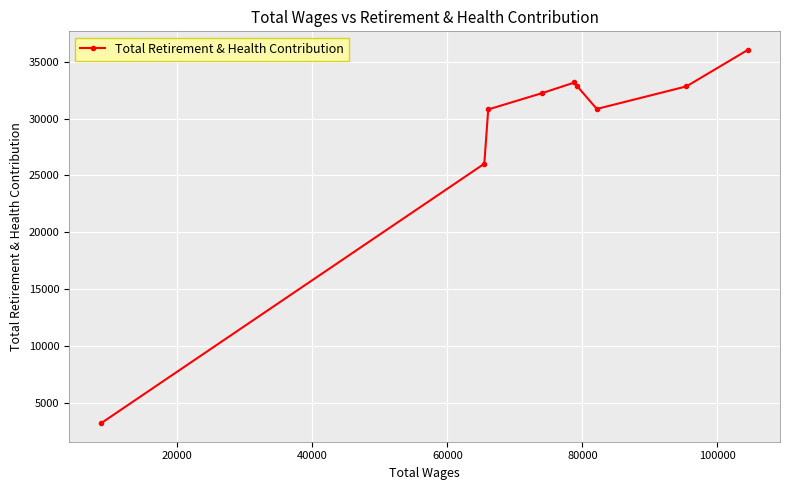

What is the minimum value shown in the chart?

3191